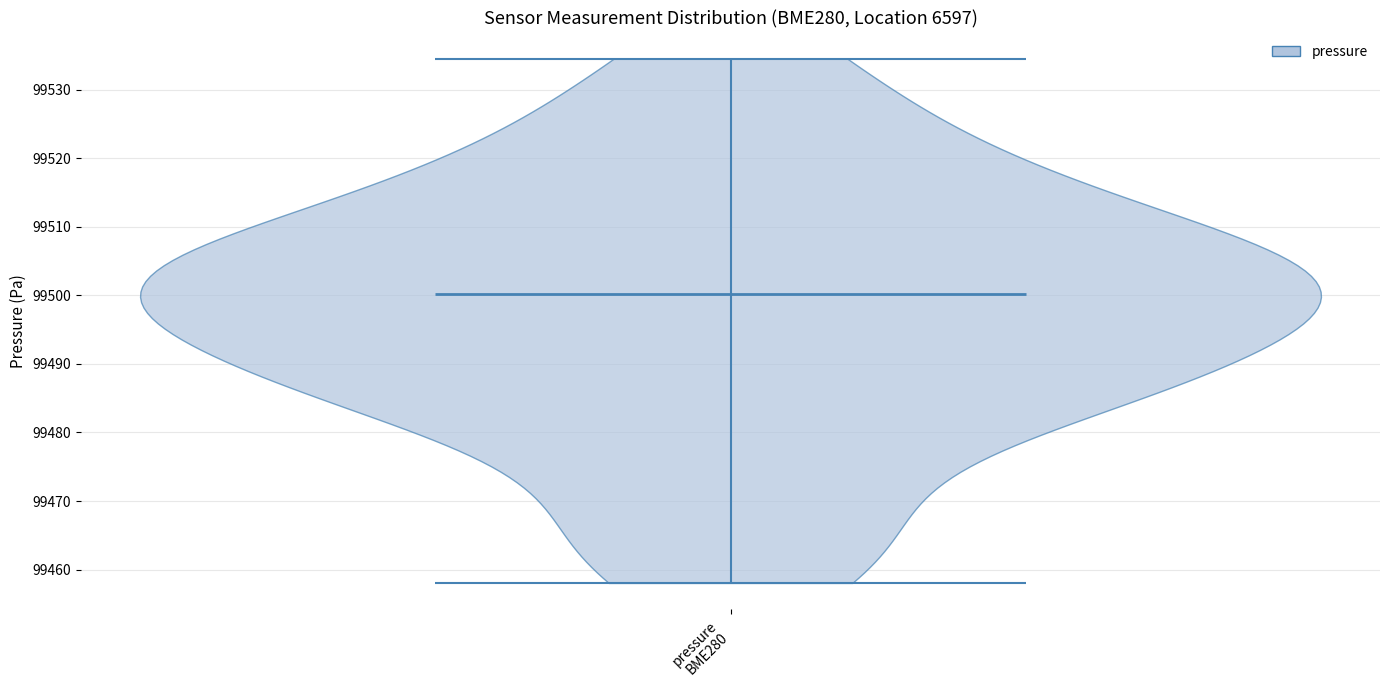

Where does the median line of the violin for pressure BME280 sit on the y-axis? The values are not printed on the chart, so give them approximately, as read against the axis.

99500